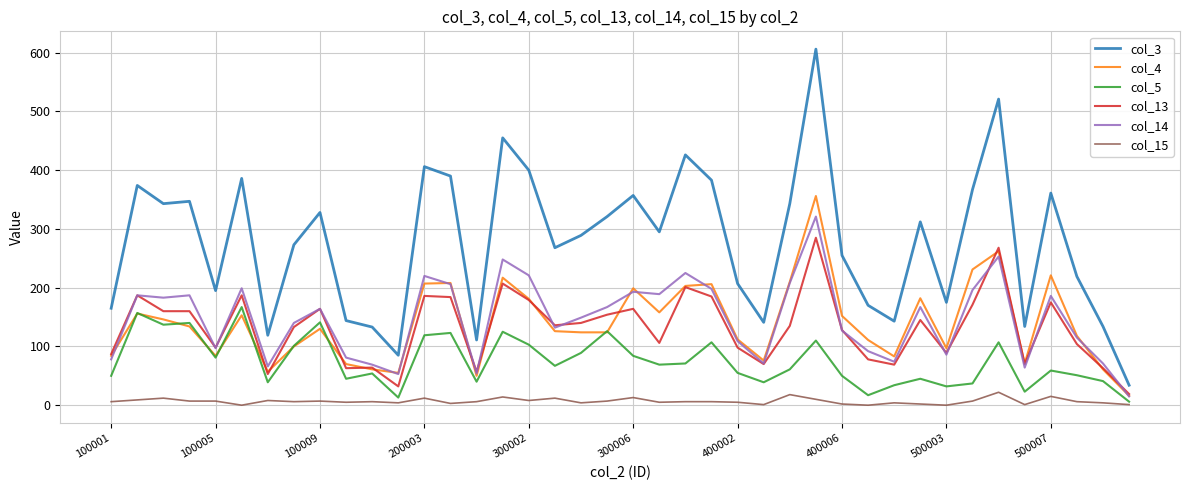

Which series has the largest range (max minus min)?

col_3